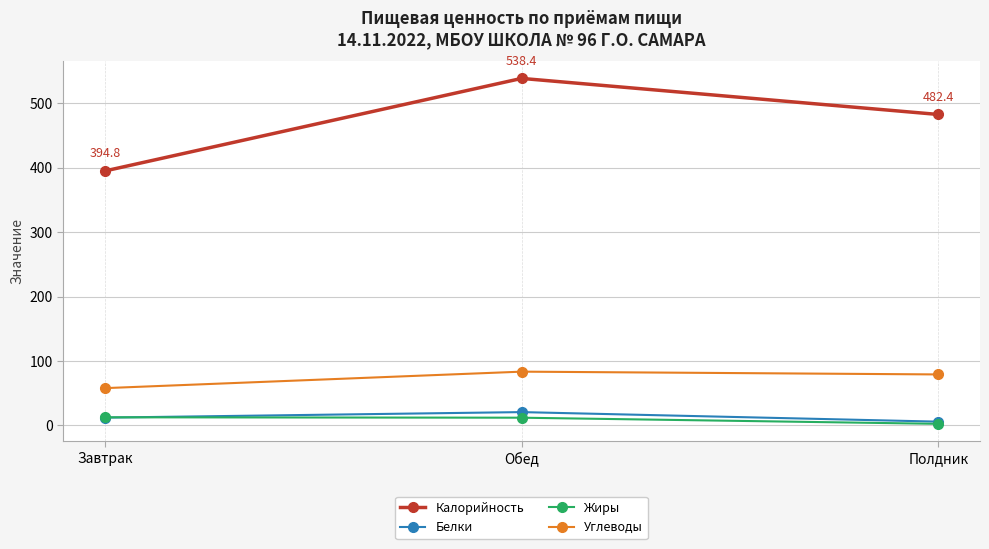

What is the maximum value shown in the chart?

538.4